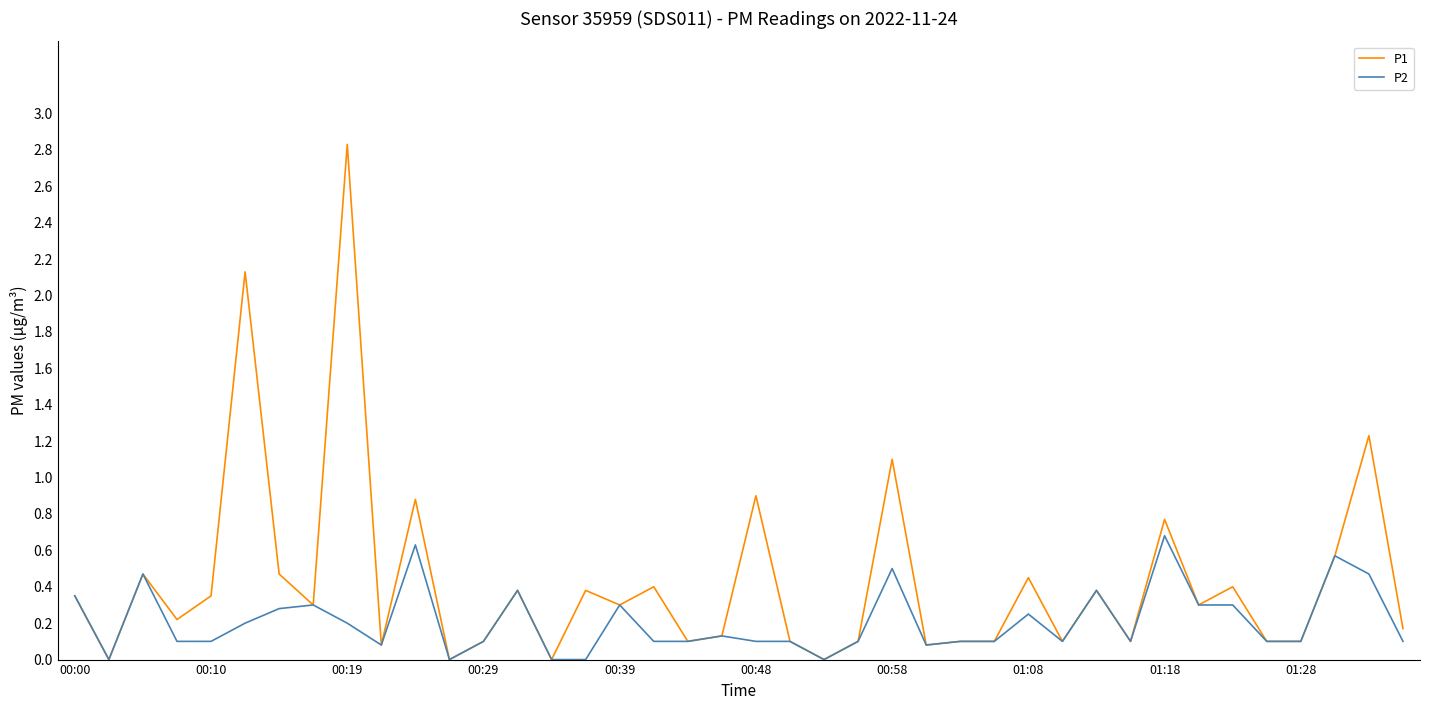

List the series in order of their peak value, lowest first.

P2, P1